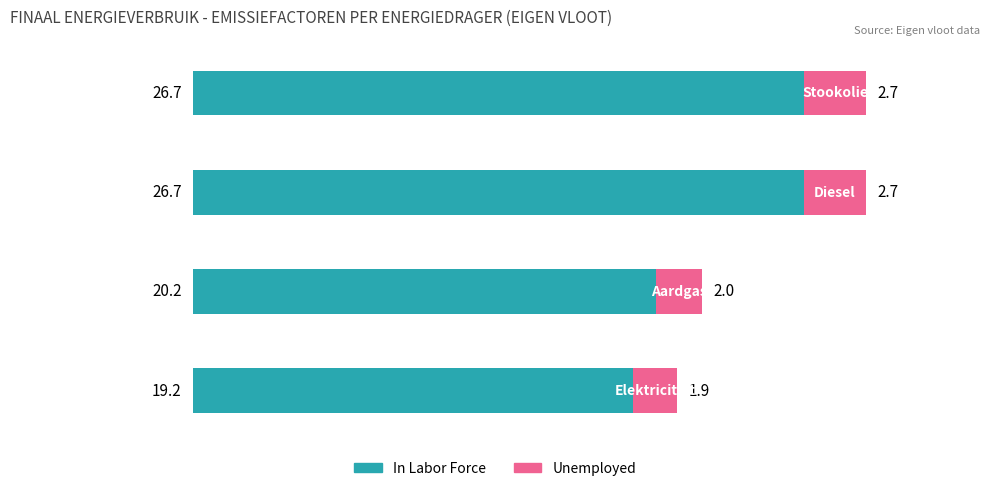

What is the lowest value of the In Labor Force series?

19.2